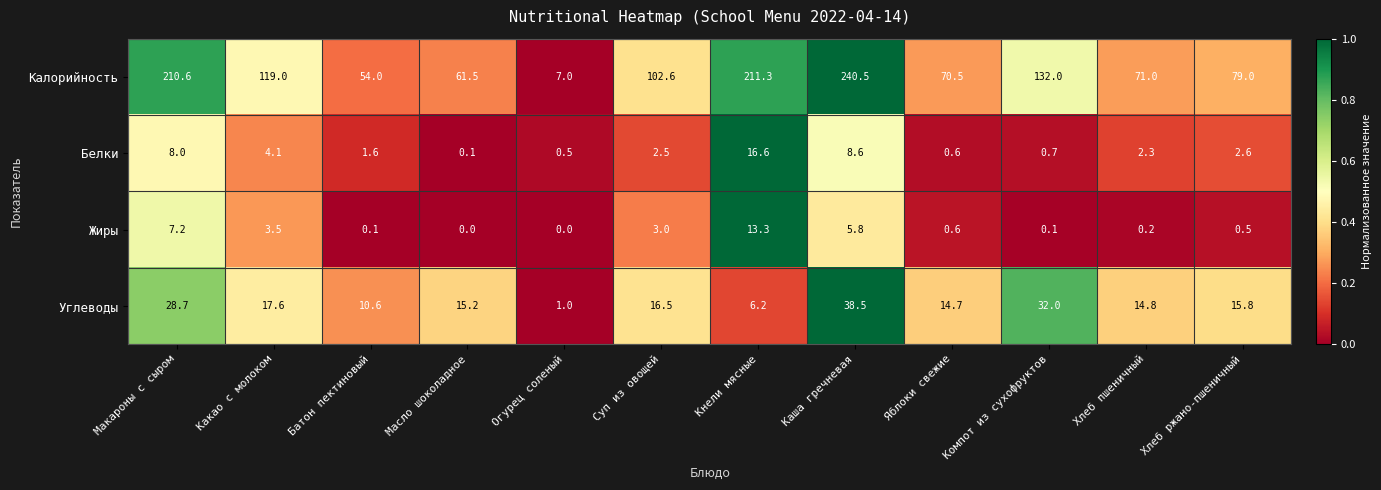

What is the difference between the highest and lowest values at Масло шоколадное?

61.5